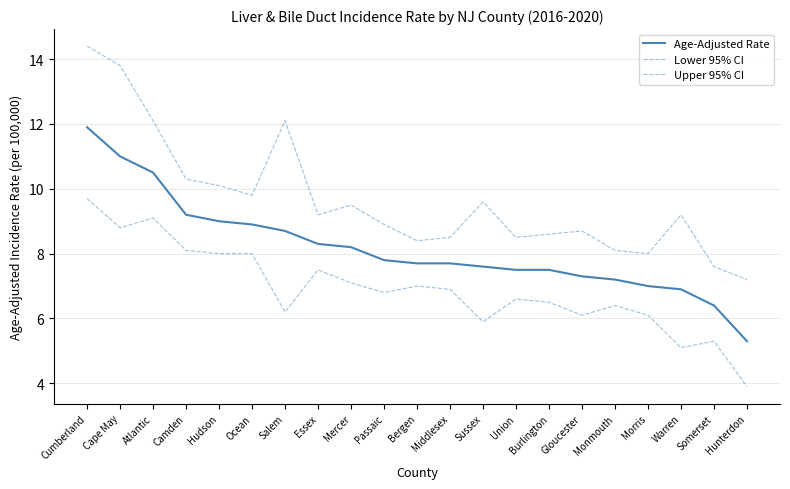

Is this an area chart (filled region under the line)?

No